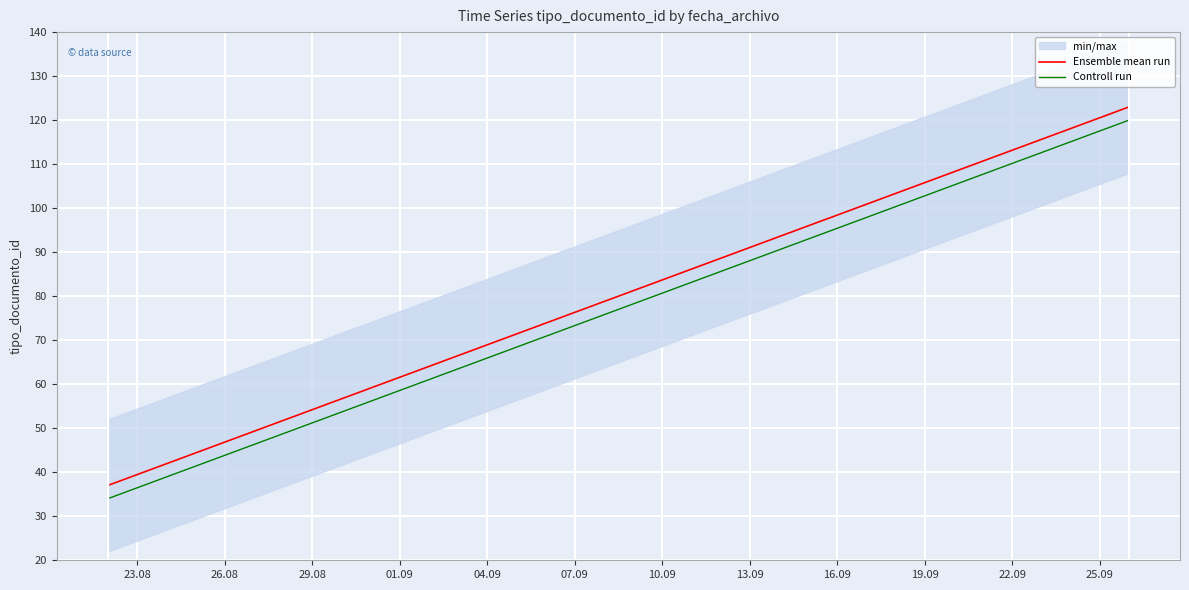

Rank the series by their maximum value, from lowest to highest.

Controll run, Ensemble mean run